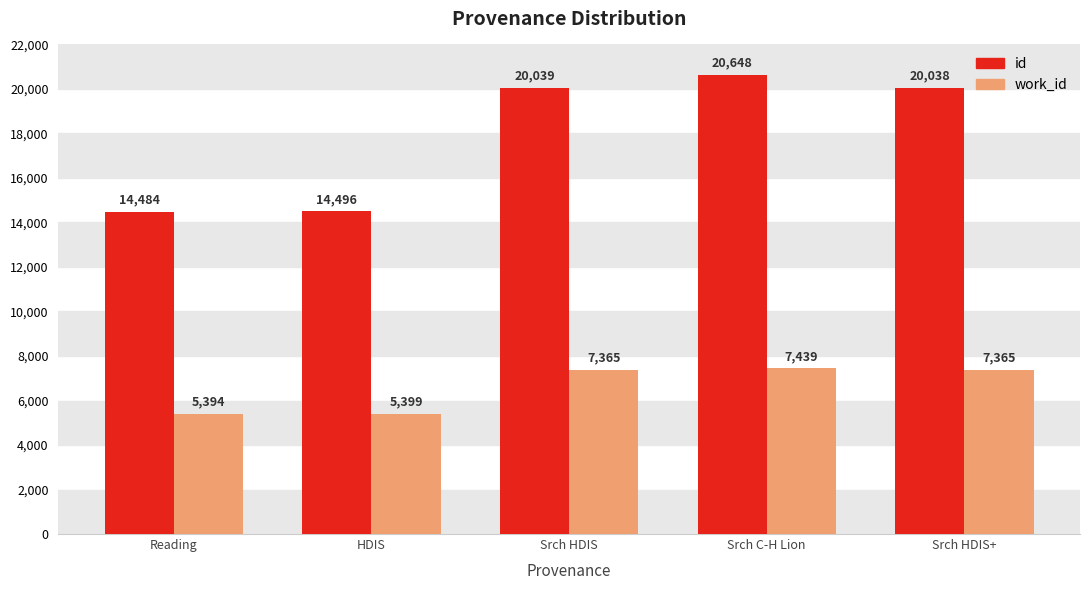

Read the id value at Srch HDIS, to the nearest 100.

20000